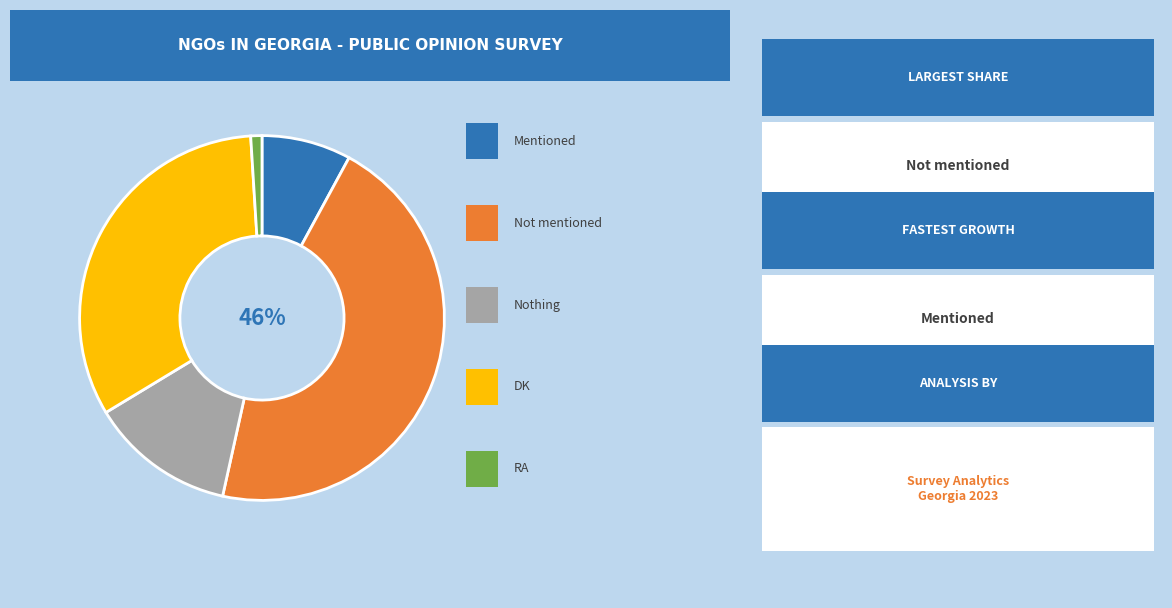

To the nearest percent, what is the average slice percentage?

20%